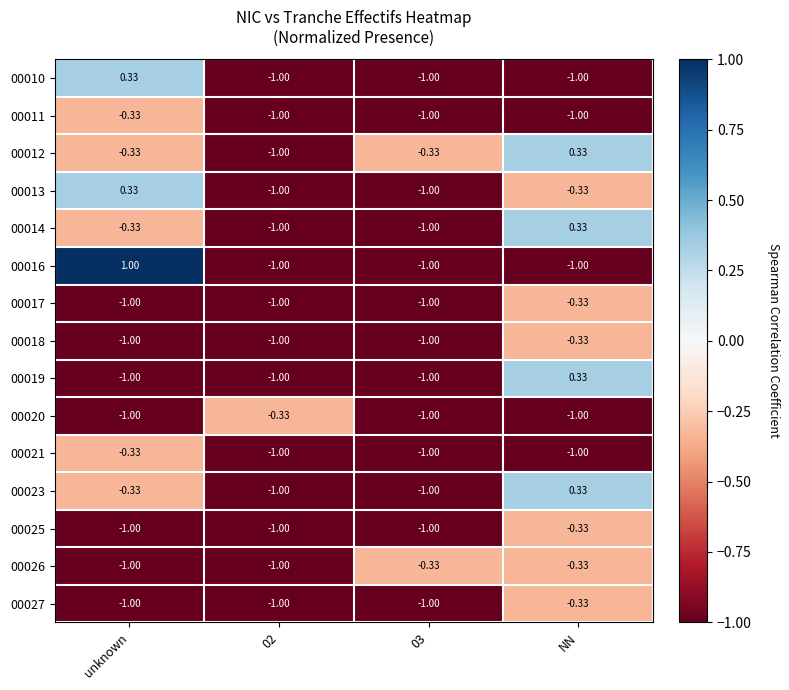

Where is 00018 nearest to the value 0?

NN